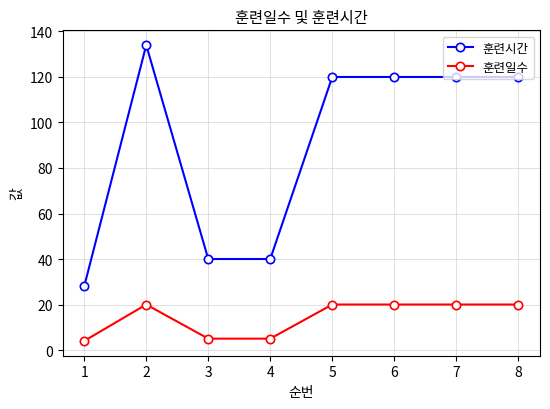

At which category is the sum across all series the highest?

2